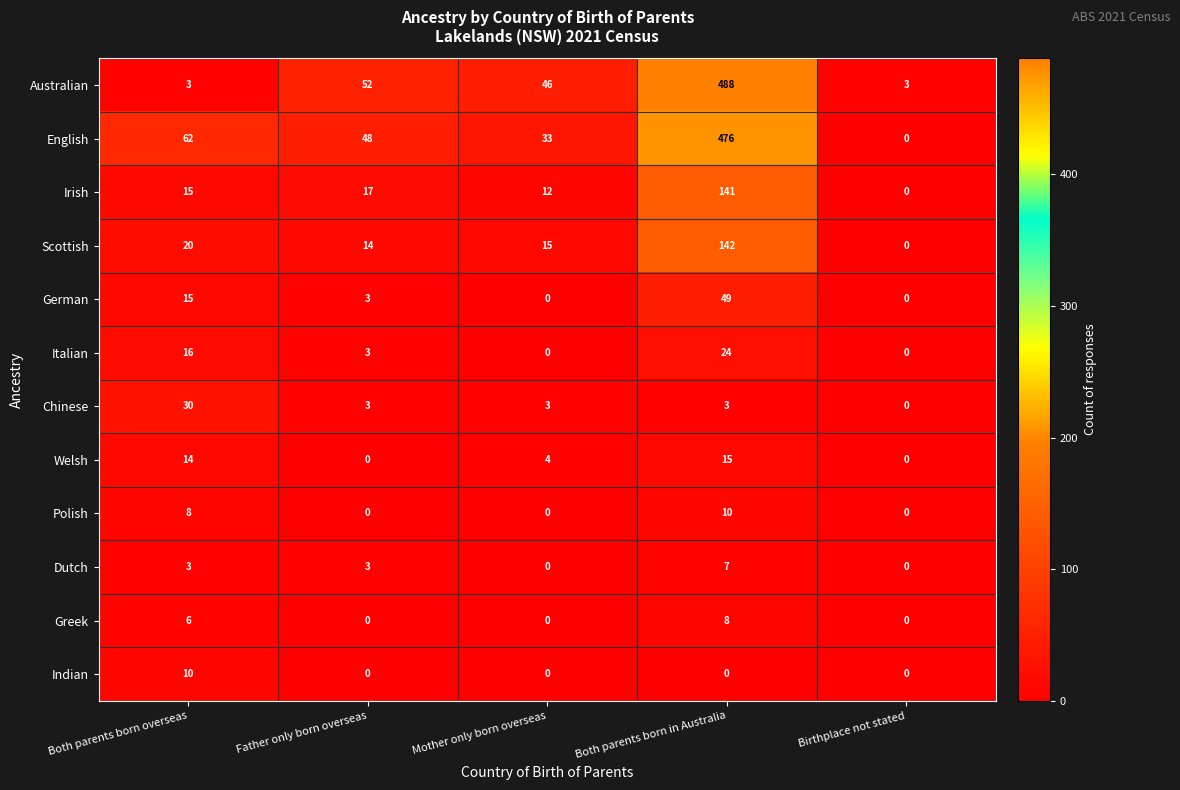

What is the maximum value for Welsh?

15